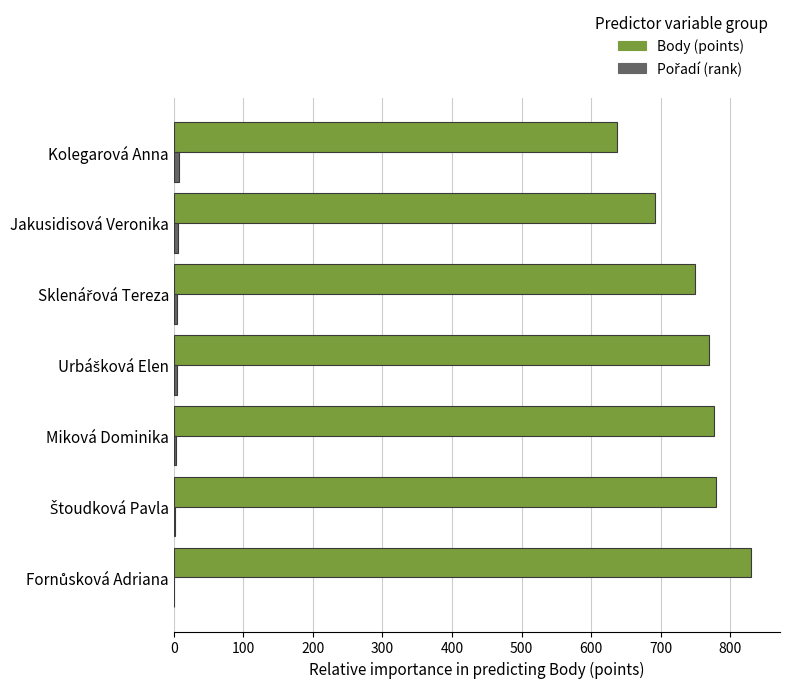

What is the greatest value displayed?

830